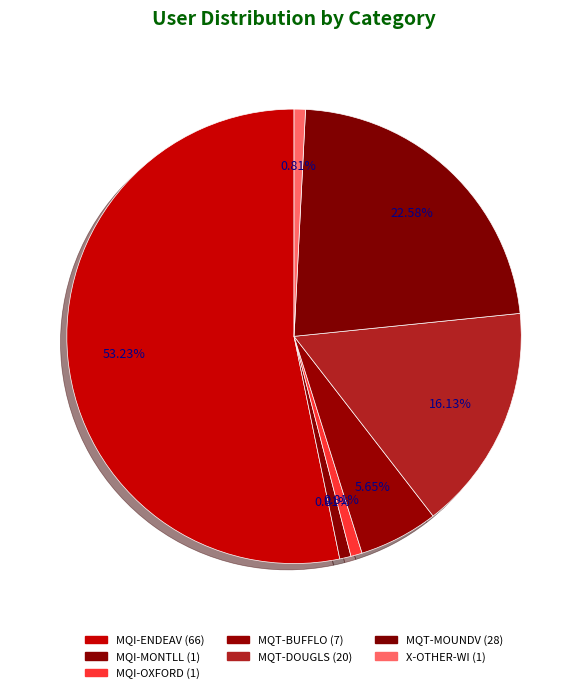

Count the number of slices in the pie.

7